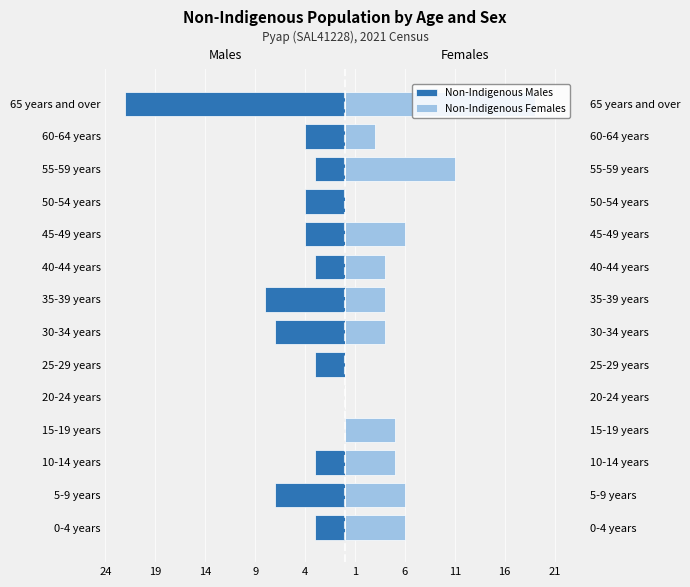

Which series has the widest spread of values?

Non-Indigenous Males